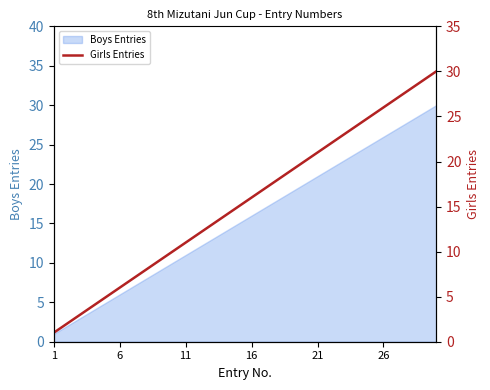

True or false: Boys Entries has a value of 26 at 26.

True